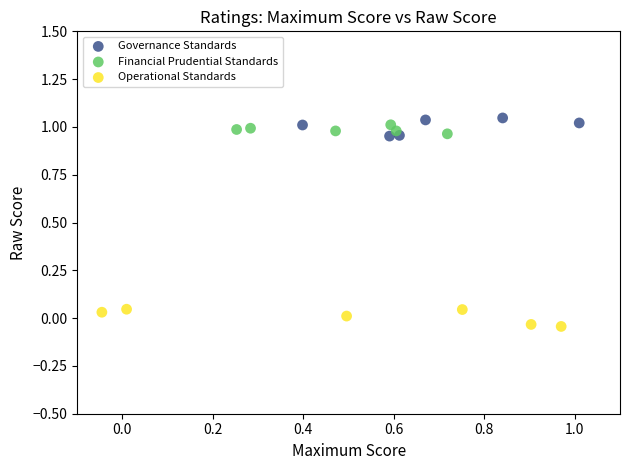

What are all the series names shown in the legend?

Governance Standards, Financial Prudential Standards, Operational Standards